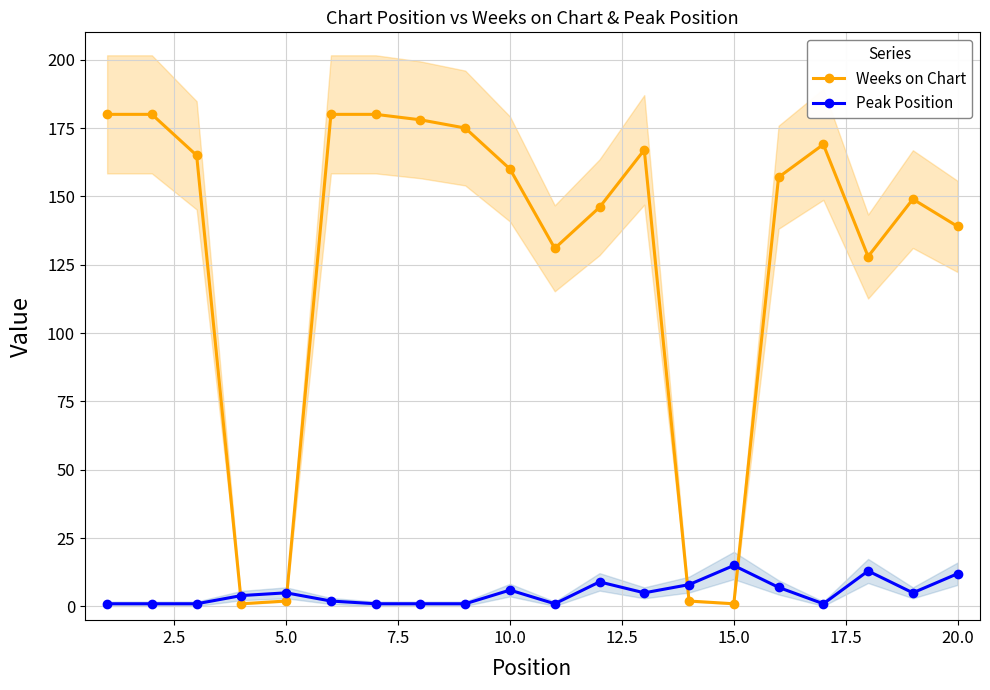

How many lines are shown in the chart?

2